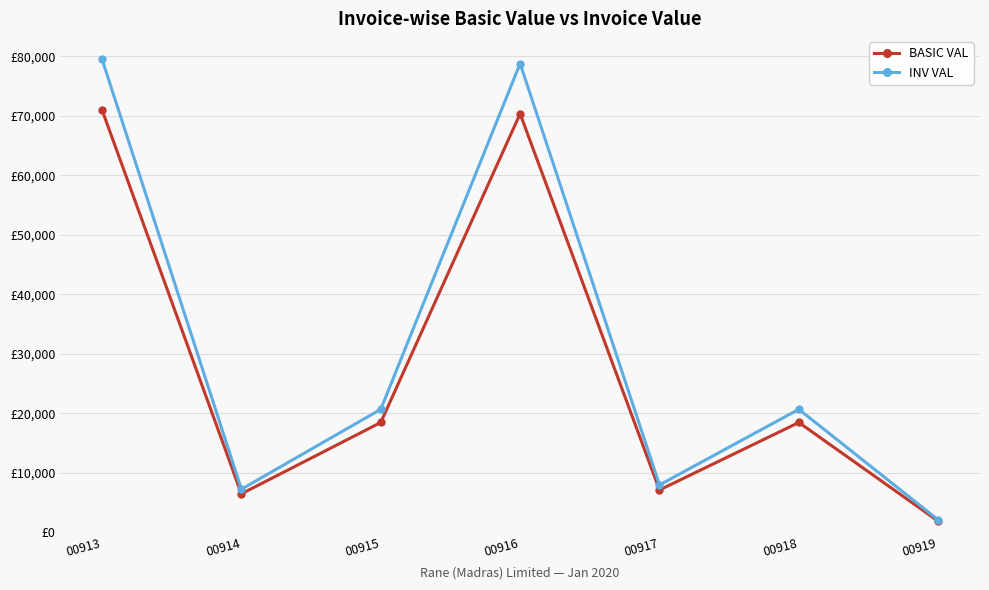

At which label is INV VAL closest to 40801?

00915